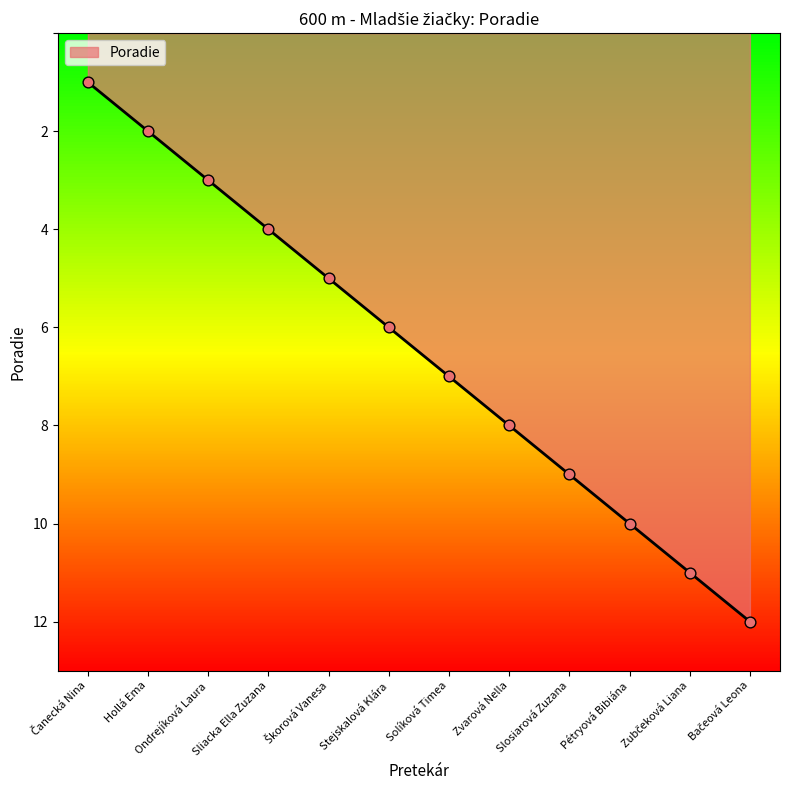

Which has a higher value, Pétryová Bibiána or Slosiarová Zuzana?

Pétryová Bibiána